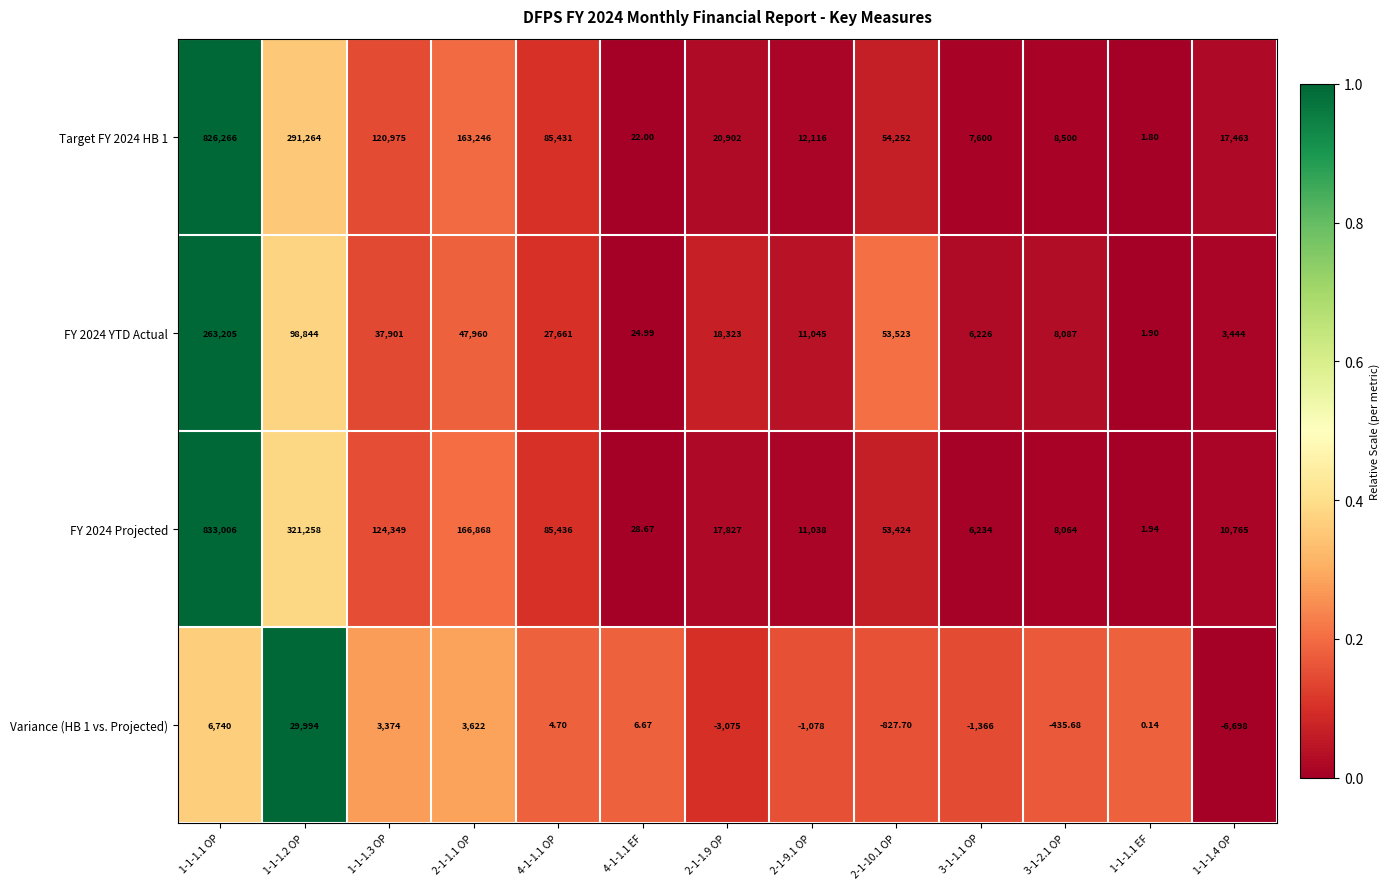

Is the value of Target FY 2024 HB 1 at 1-1-1.3 OP greater than the value of Variance (HB 1 vs. Projected) at 4-1-1.1 EF?

Yes